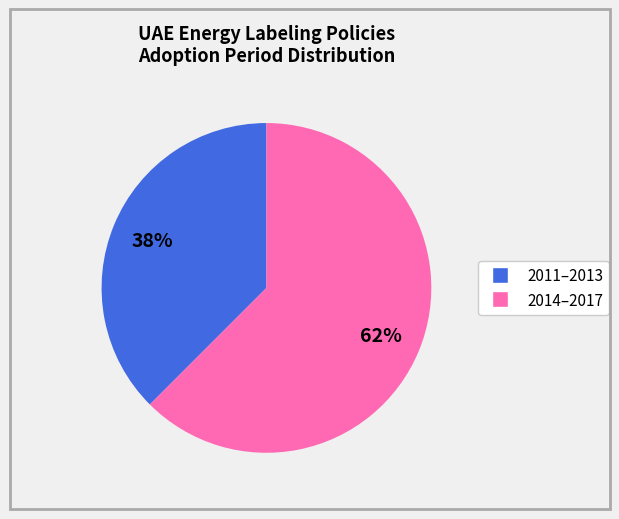

Does any single category account for the majority?

Yes